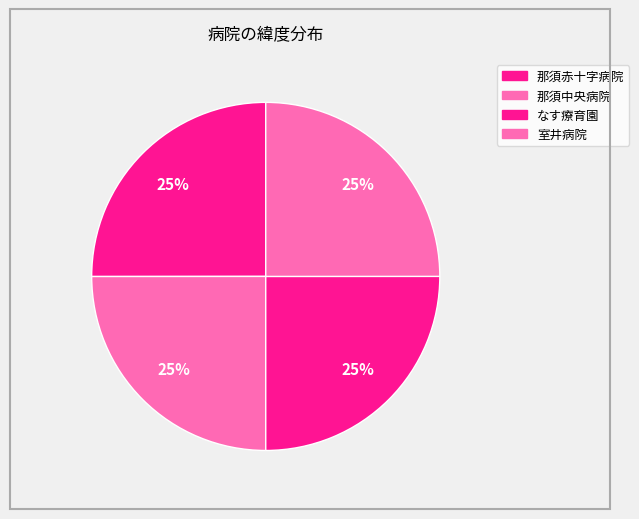

Which has a higher value, 那須赤十字病院 or なす療育園?

那須赤十字病院